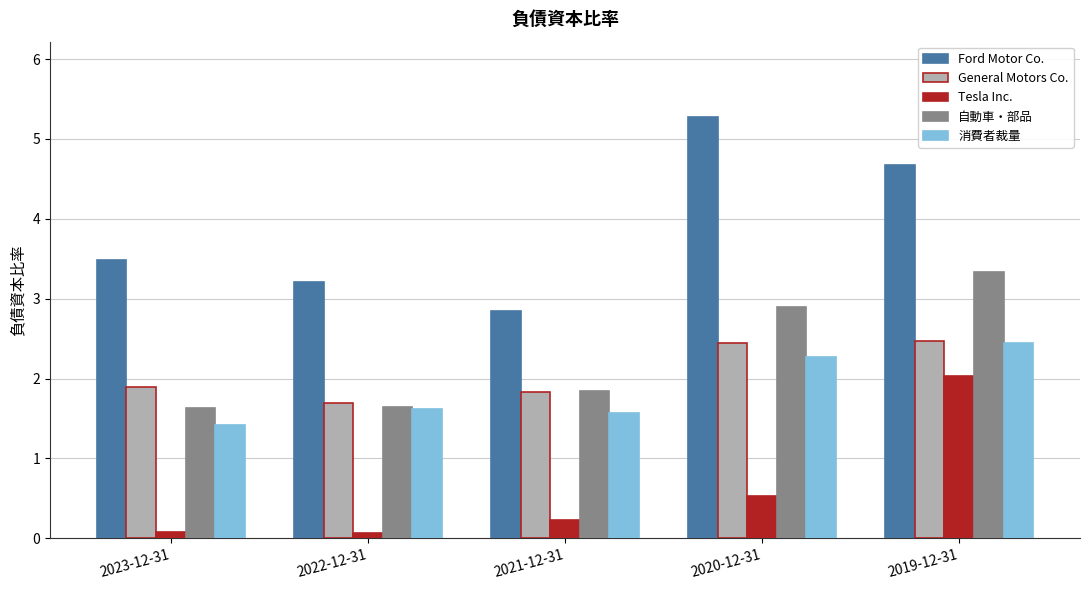

Are the bars horizontal?

No